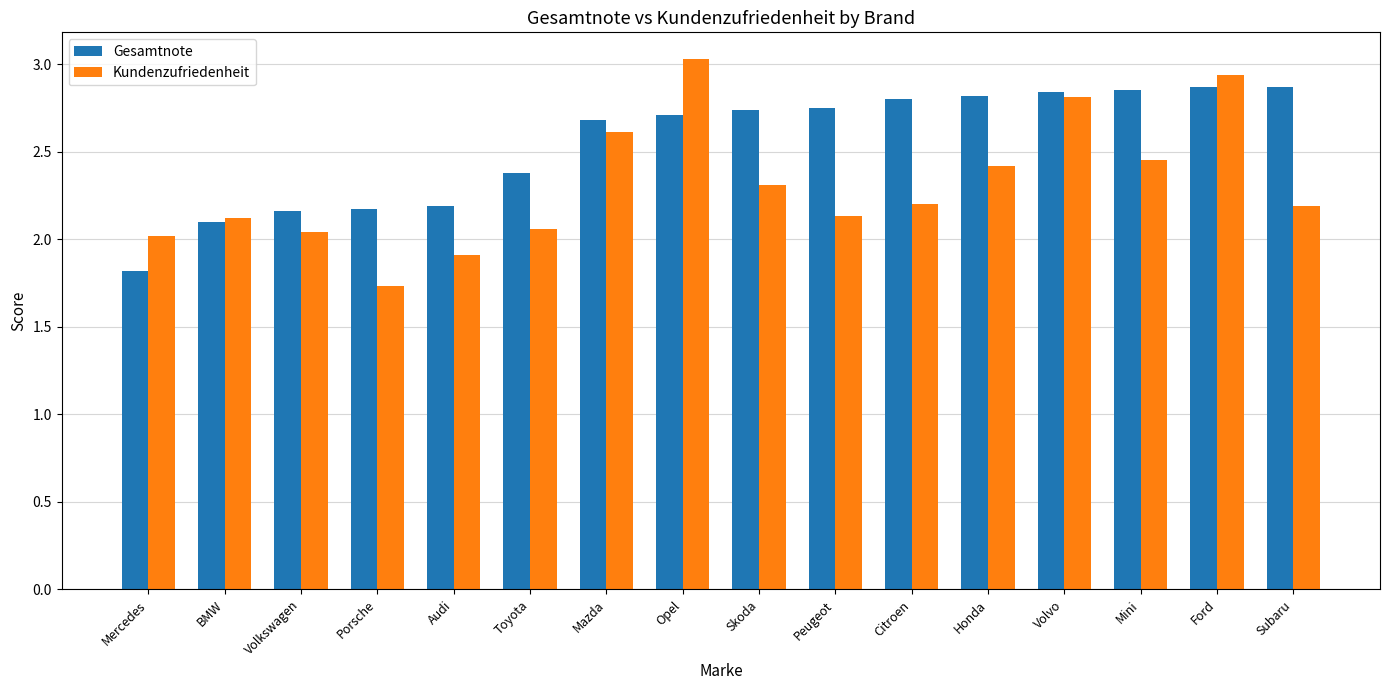

Is it true that Kundenzufriedenheit equals 1.7 at Porsche?

True